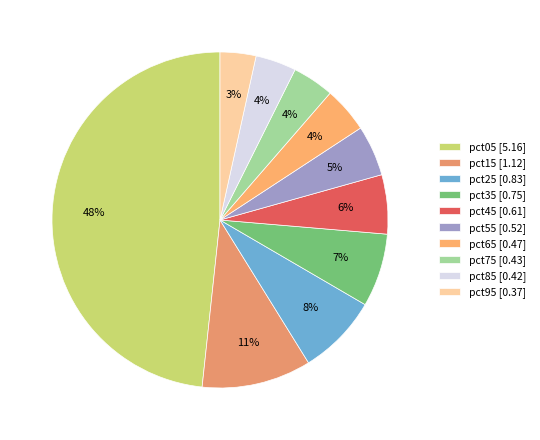

Approximately how many times larger is the value at pct95 compared to pct05?

0.1